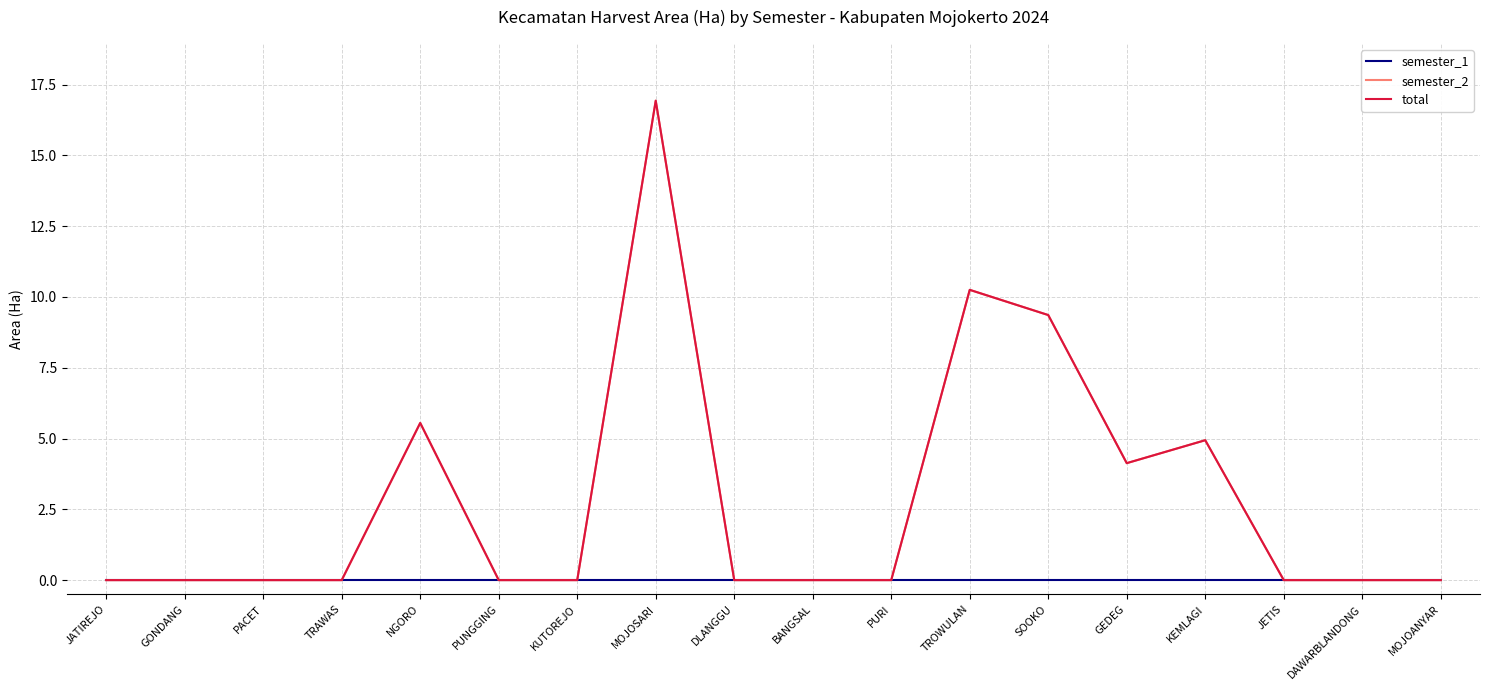

What is the average value of the total series?

2.8